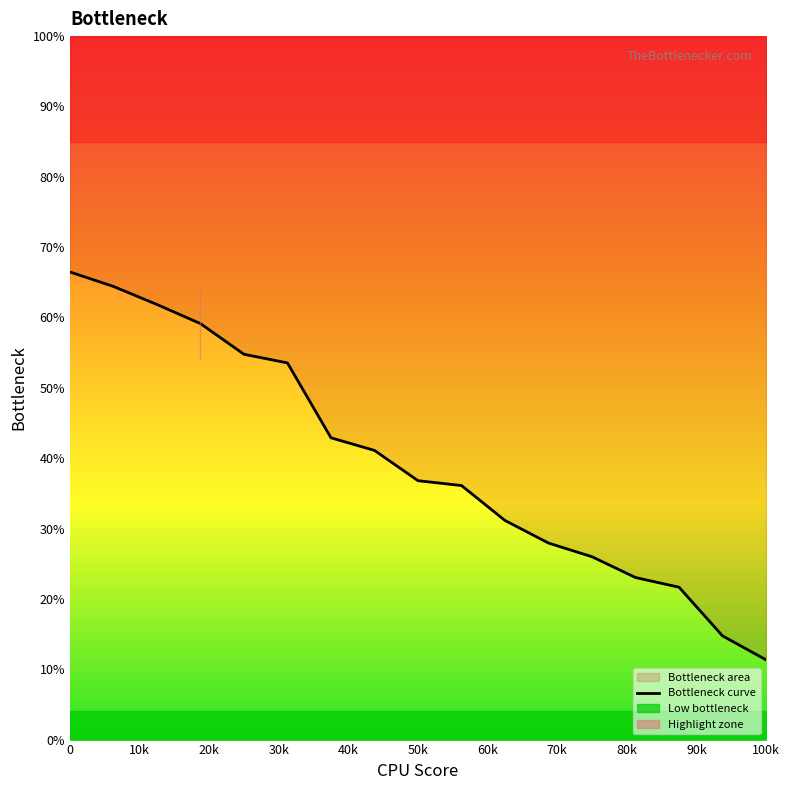

Does the chart display data point markers on the line(s)?

No